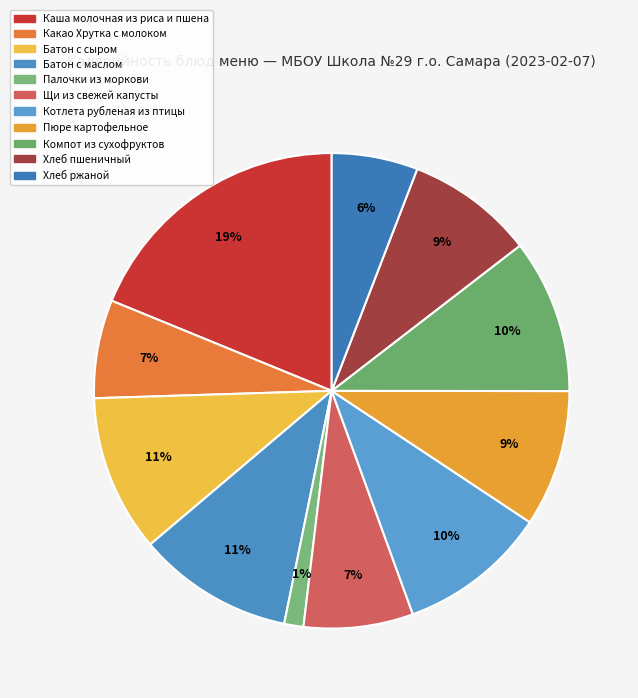

What is the change in value from Каша молочная из риса и пшена to Котлета рубленая из птицы?

-126